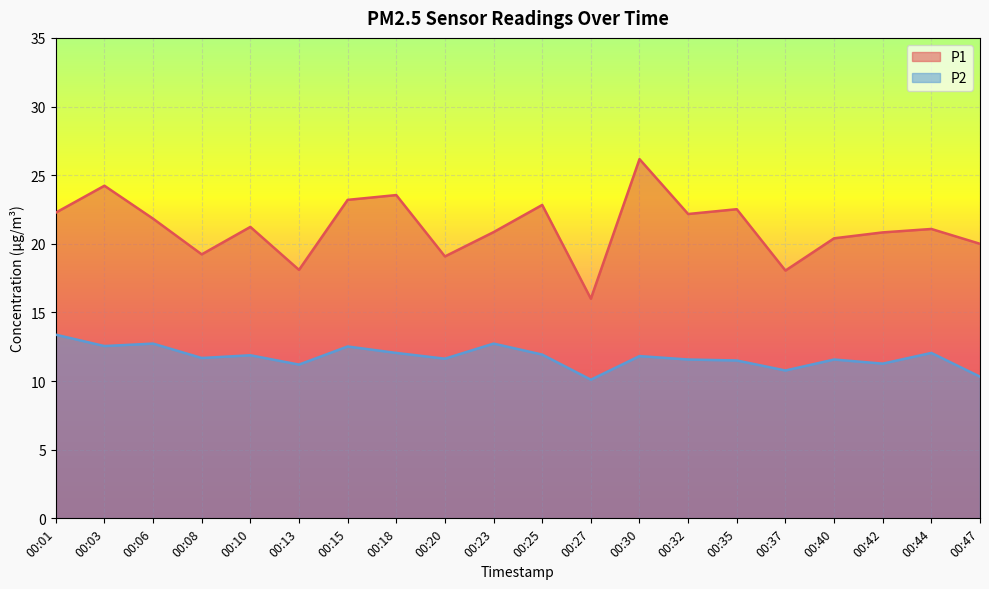

True or false: P2 and P1 cross at least once.

False